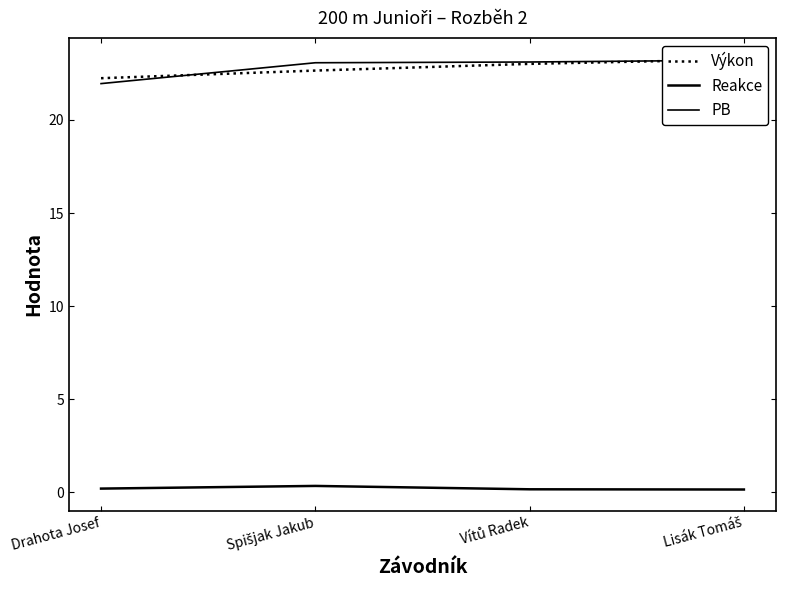

Which category has the lowest value in the Reakce series?

Lisák Tomáš